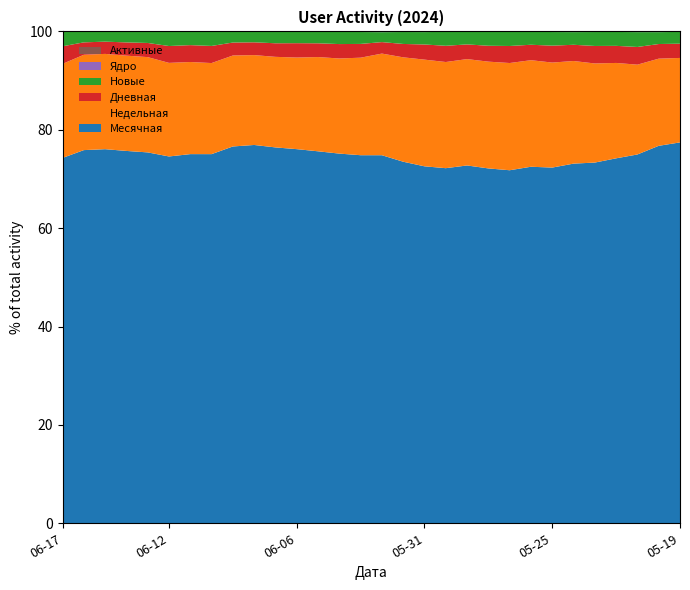

Reading right to left, transcribe all the data shown in this chart.

Месячная: 2024-05-19=6975	2024-05-20=6908	2024-05-21=6940	2024-05-22=6918	2024-05-23=6883	2024-05-24=6827	2024-05-25=6836	2024-05-26=6859	2024-05-27=6944	2024-05-28=6992	2024-05-29=6990	2024-05-30=6958	2024-05-31=6955	2024-06-01=6999	2024-06-02=7050	2024-06-03=7114	2024-06-04=7178	2024-06-05=7219	2024-06-06=7241	2024-06-07=7251	2024-06-08=7245	2024-06-09=7237	2024-06-10=7311	2024-06-11=7394	2024-06-12=7526	2024-06-13=7571	2024-06-14=7613	2024-06-15=7632	2024-06-16=7658	2024-06-17=7761
Недельная: 2024-05-19=1547	2024-05-20=1595	2024-05-21=1690	2024-05-22=1808	2024-05-23=1891	2024-05-24=1948	2024-05-25=2018	2024-05-26=2050	2024-05-27=2109	2024-05-28=2104	2024-05-29=2078	2024-05-30=2080	2024-05-31=2079	2024-06-01=2021	2024-06-02=1947	2024-06-03=1885	2024-06-04=1847	2024-06-05=1829	2024-06-06=1773	2024-06-07=1747	2024-06-08=1721	2024-06-09=1747	2024-06-10=1804	2024-06-11=1845	2024-06-12=1920	2024-06-13=1945	2024-06-14=1948	2024-06-15=1944	2024-06-16=1956	2024-06-17=1998
Дневная: 2024-05-19=261	2024-05-20=268	2024-05-21=333	2024-05-22=324	2024-05-23=334	2024-05-24=308	2024-05-25=325	2024-05-26=297	2024-05-27=335	2024-05-28=313	2024-05-29=287	2024-05-30=318	2024-05-31=295	2024-06-01=259	2024-06-02=220	2024-06-03=266	2024-06-04=280	2024-06-05=267	2024-06-06=278	2024-06-07=262	2024-06-08=245	2024-06-09=249	2024-06-10=339	2024-06-11=338	2024-06-12=346	2024-06-13=289	2024-06-14=271	2024-06-15=250	2024-06-16=255	2024-06-17=374
Новые: 2024-05-19=215	2024-05-20=218	2024-05-21=280	2024-05-22=263	2024-05-23=266	2024-05-24=241	2024-05-25=262	2024-05-26=249	2024-05-27=277	2024-05-28=273	2024-05-29=247	2024-05-30=272	2024-05-31=242	2024-06-01=231	2024-06-02=191	2024-06-03=230	2024-06-04=239	2024-06-05=227	2024-06-06=222	2024-06-07=221	2024-06-08=203	2024-06-09=208	2024-06-10=282	2024-06-11=272	2024-06-12=297	2024-06-13=231	2024-06-14=218	2024-06-15=202	2024-06-16=216	2024-06-17=306
Ядро: 2024-05-19=9	2024-05-20=12	2024-05-21=12	2024-05-22=11	2024-05-23=12	2024-05-24=13	2024-05-25=12	2024-05-26=8	2024-05-27=10	2024-05-28=10	2024-05-29=7	2024-05-30=10	2024-05-31=13	2024-06-01=12	2024-06-02=14	2024-06-03=11	2024-06-04=7	2024-06-05=4	2024-06-06=6	2024-06-07=8	2024-06-08=6	2024-06-09=6	2024-06-10=6	2024-06-11=3	2024-06-12=3	2024-06-13=3	2024-06-14=5	2024-06-15=6	2024-06-16=8	2024-06-17=10
Активные: 2024-05-19=1	2024-05-20=1	2024-05-21=1	2024-05-22=0	2024-05-23=0	2024-05-24=0	2024-05-25=0	2024-05-26=0	2024-05-27=0	2024-05-28=0	2024-05-29=0	2024-05-30=0	2024-05-31=0	2024-06-01=0	2024-06-02=0	2024-06-03=1	2024-06-04=0	2024-06-05=0	2024-06-06=0	2024-06-07=0	2024-06-08=0	2024-06-09=0	2024-06-10=0	2024-06-11=0	2024-06-12=0	2024-06-13=2	2024-06-14=2	2024-06-15=1	2024-06-16=1	2024-06-17=0